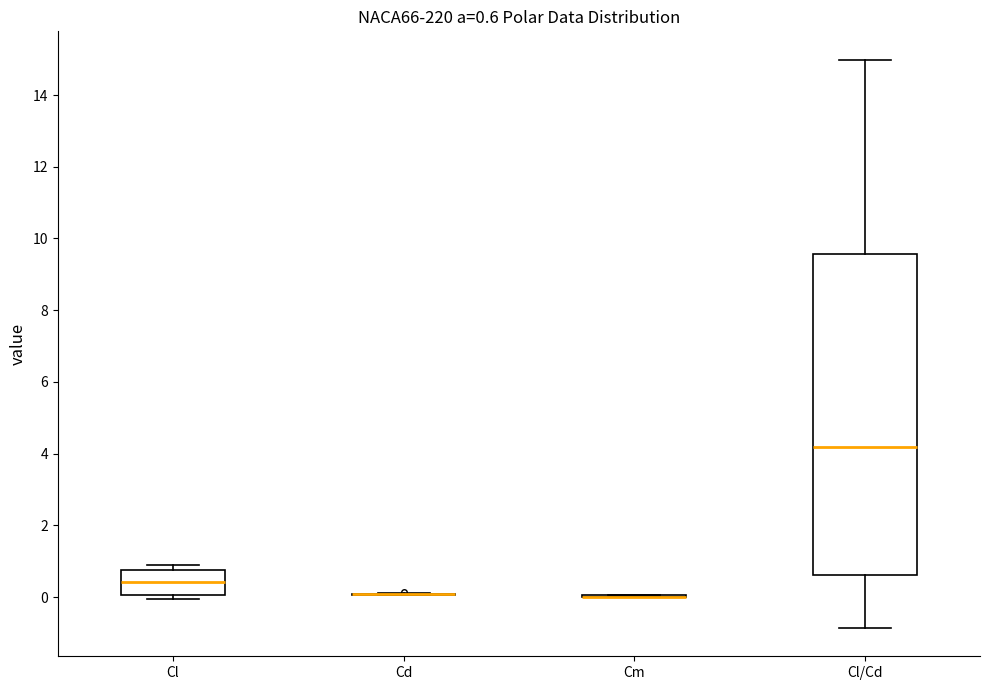

Comparing the boxes themselves (not the whiskers), which one is the tallest?

Cl/Cd